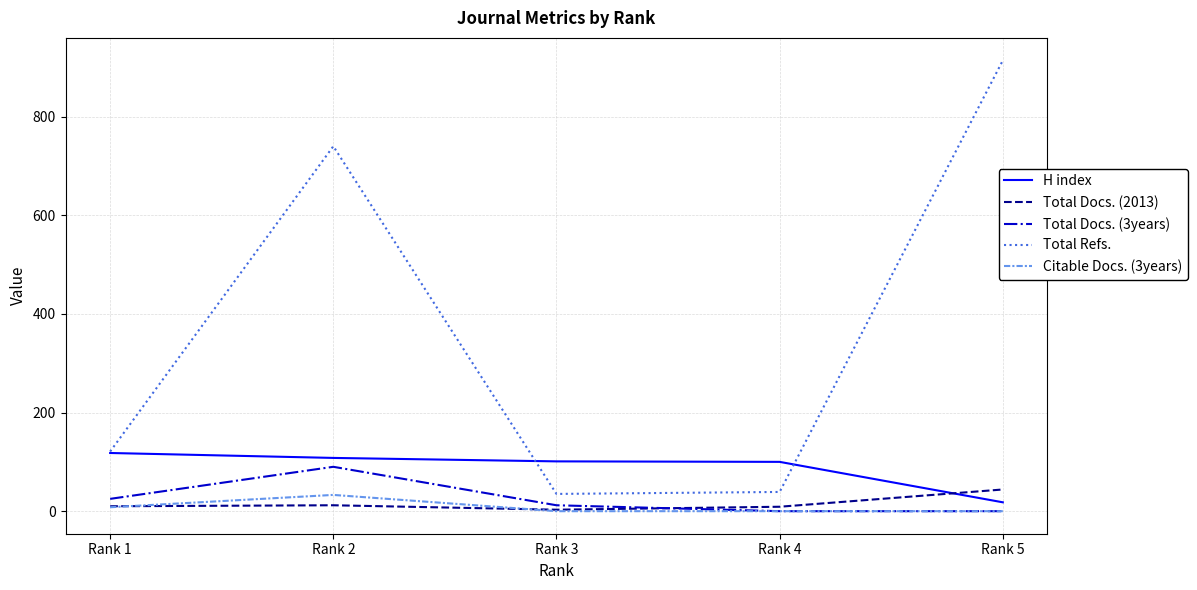

Between Rank 1 and Rank 5, which series saw the biggest shift?

Total Refs.